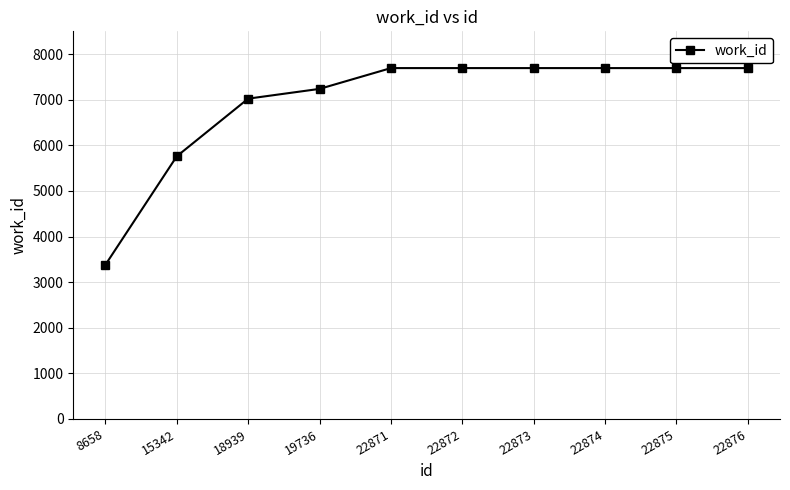

Reading left to right, what are all the values shown in this chart?

3380	5760	7024	7238	7694	7694	7694	7694	7694	7694